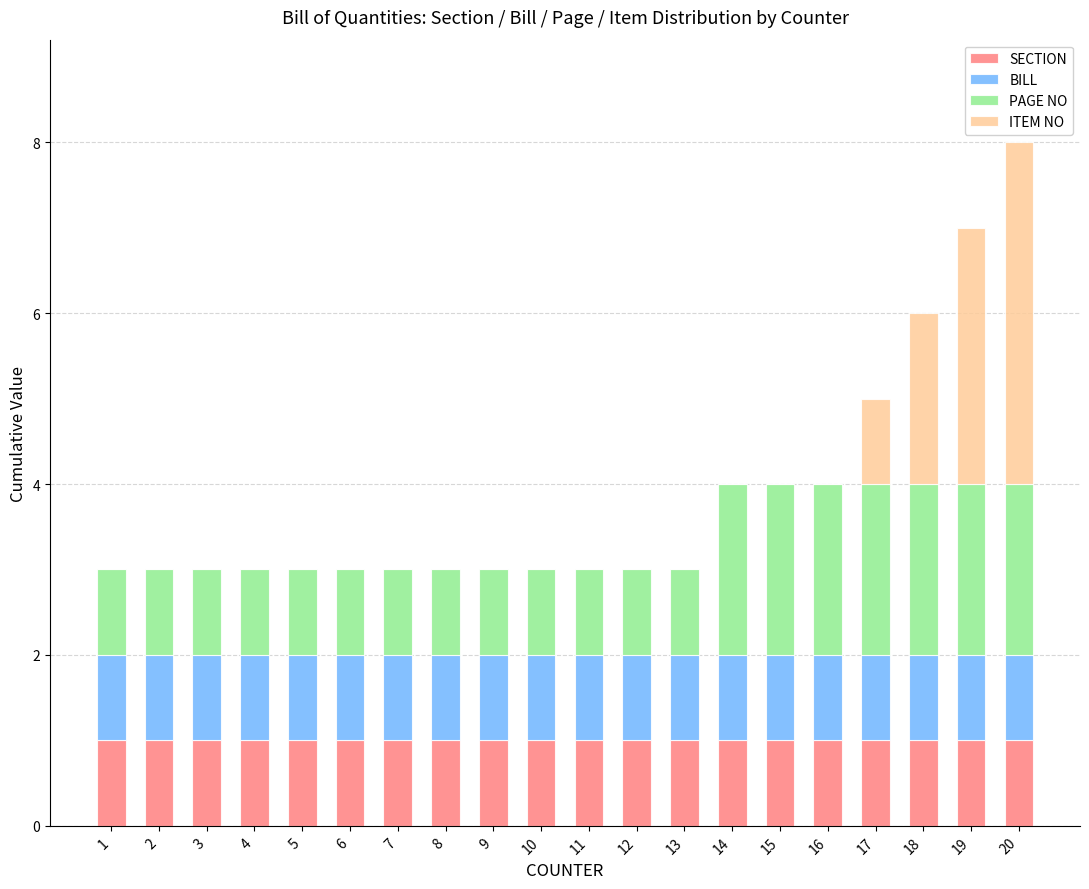

Is it true that SECTION equals 1 at 6?

True